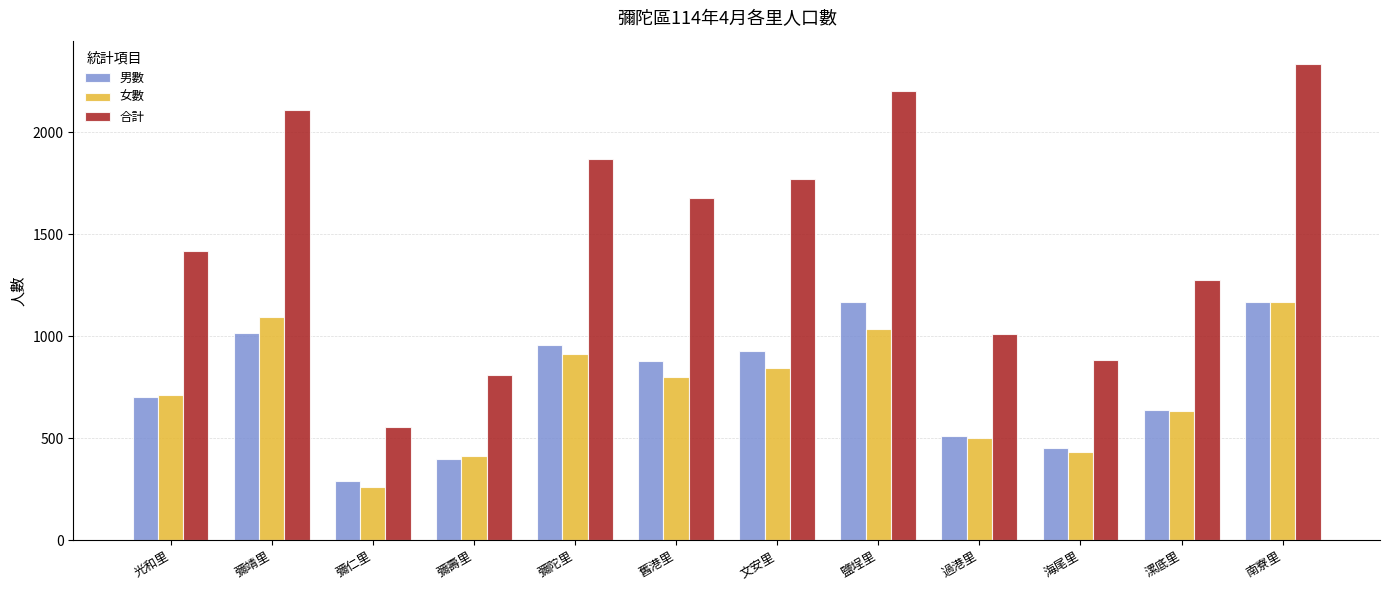

Which label corresponds to the largest value in the chart?

南寮里